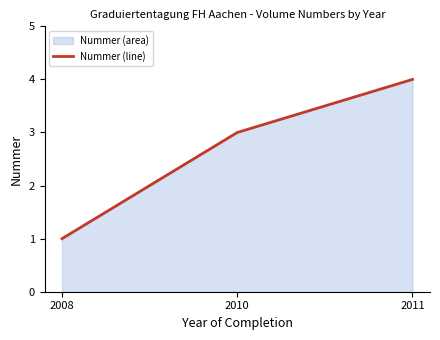

What is the difference between the values at 2010 and 2011?

1